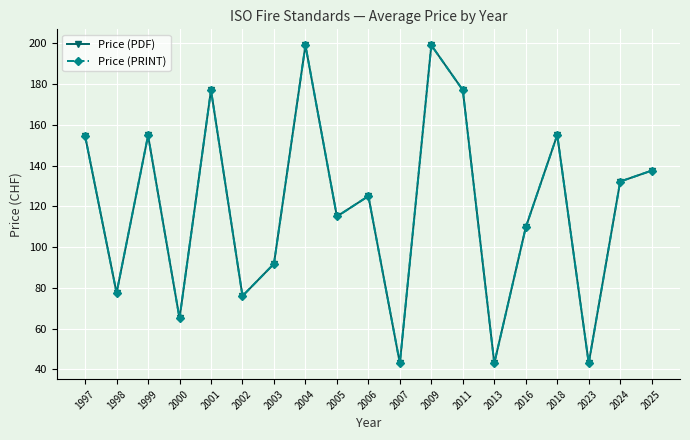

True or false: Price (PRINT) has a value of 21.9 at 2013.

False